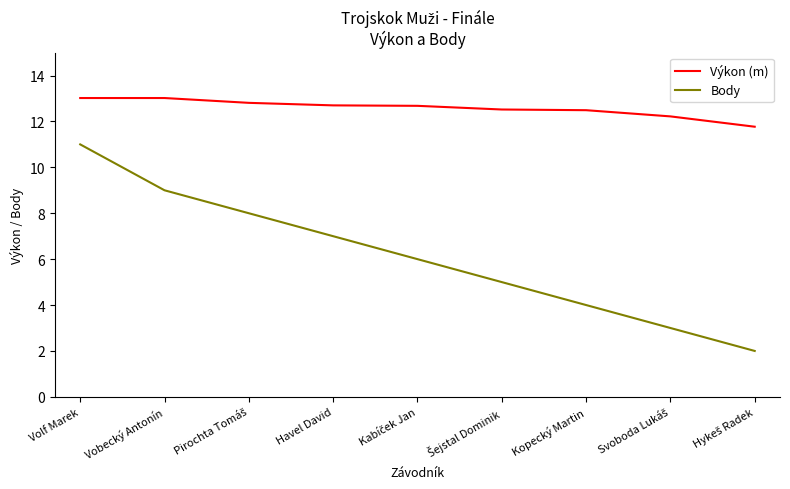

What is the minimum value for Body?

2.0